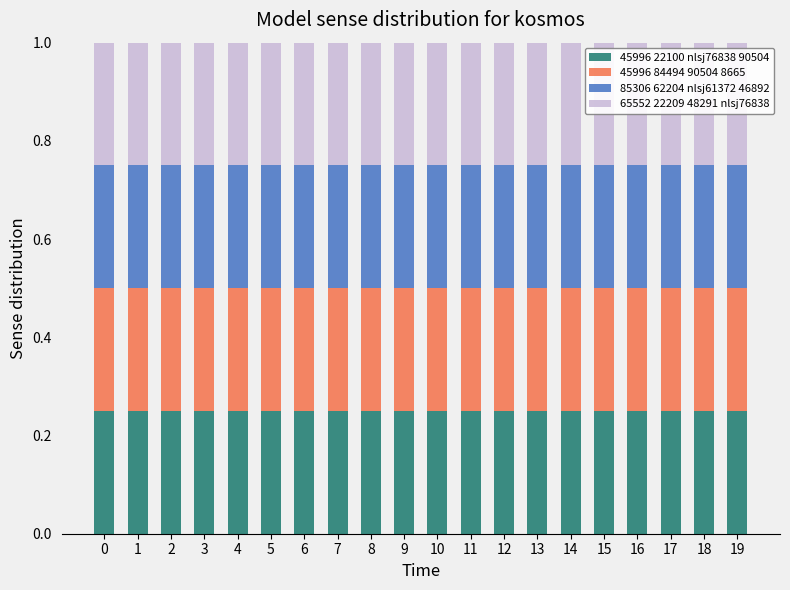

What is the total value across all series at 0?

1.0